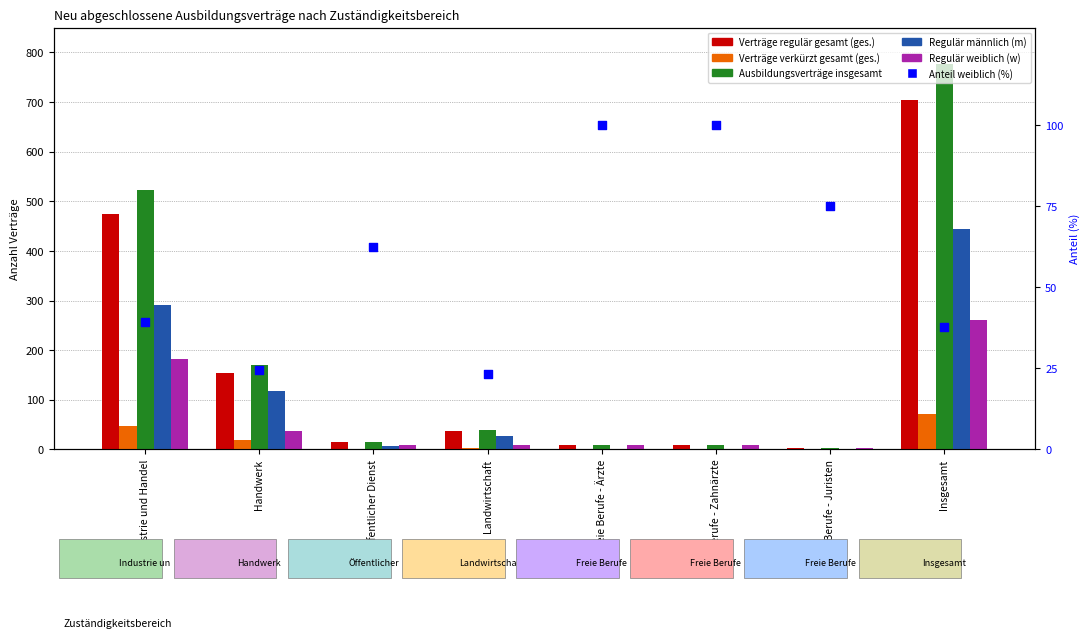

Is the value of Anteil weiblich (%) at Landwirtschaft greater than the value of Verträge verkürzt gesamt (ges.) at Industrie und Handel?

No